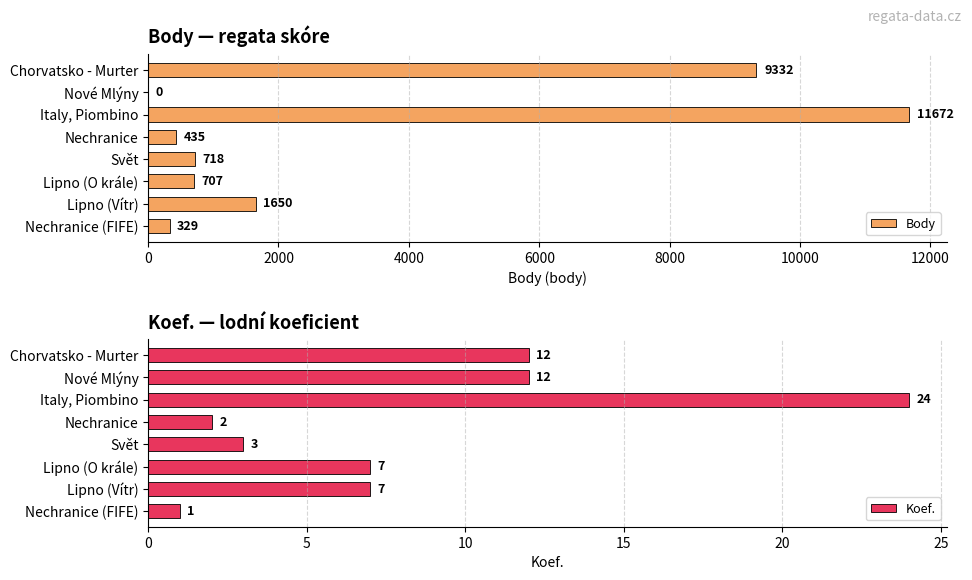

Does the chart contain any negative values?

No